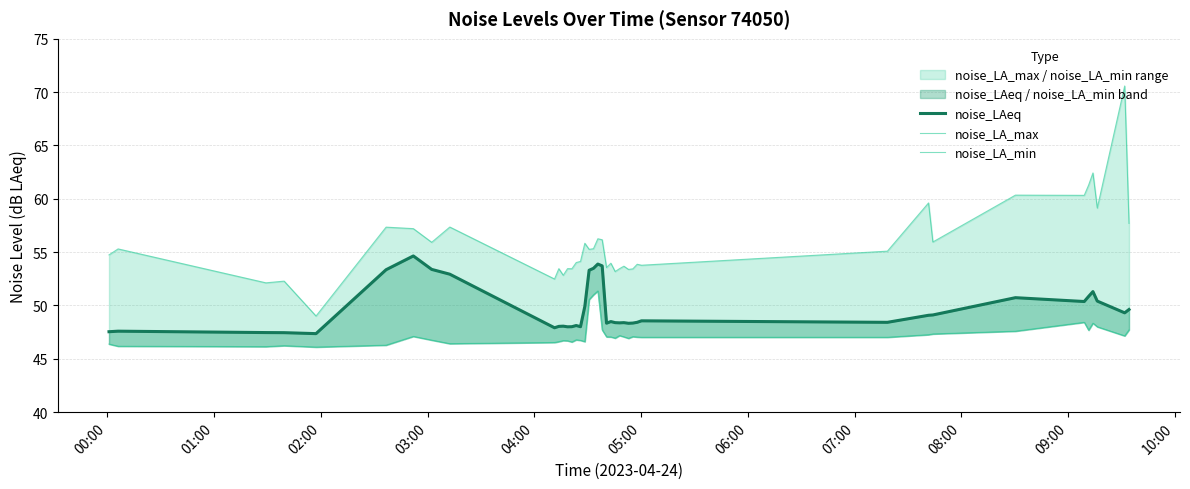

What is the lowest value of the noise_LA_max series?

49.0